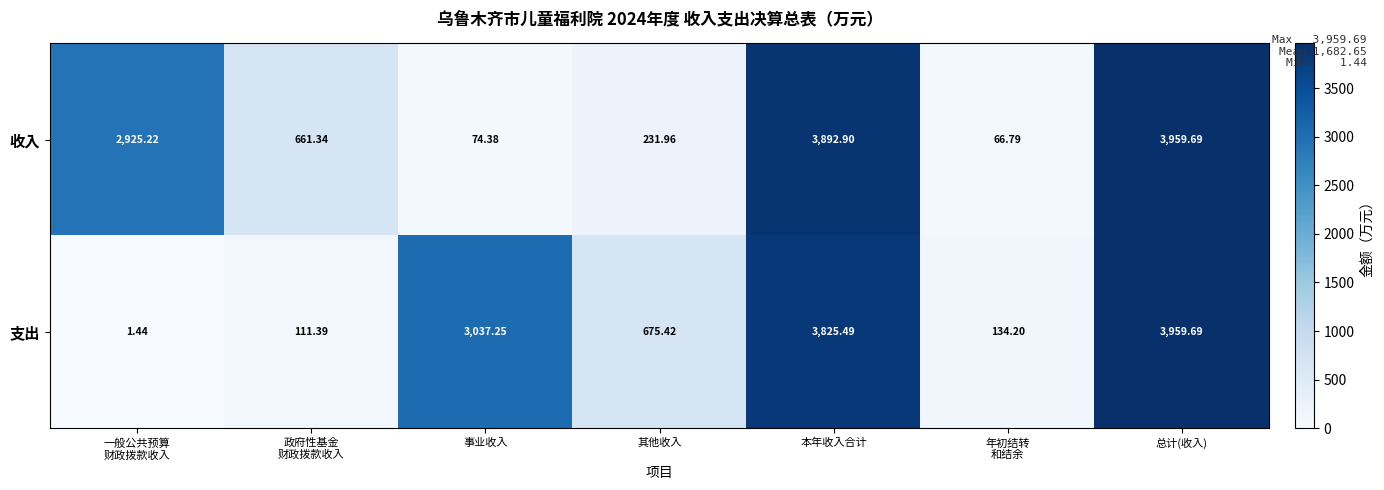

Where does the 支出 series first go above 675?

事业收入